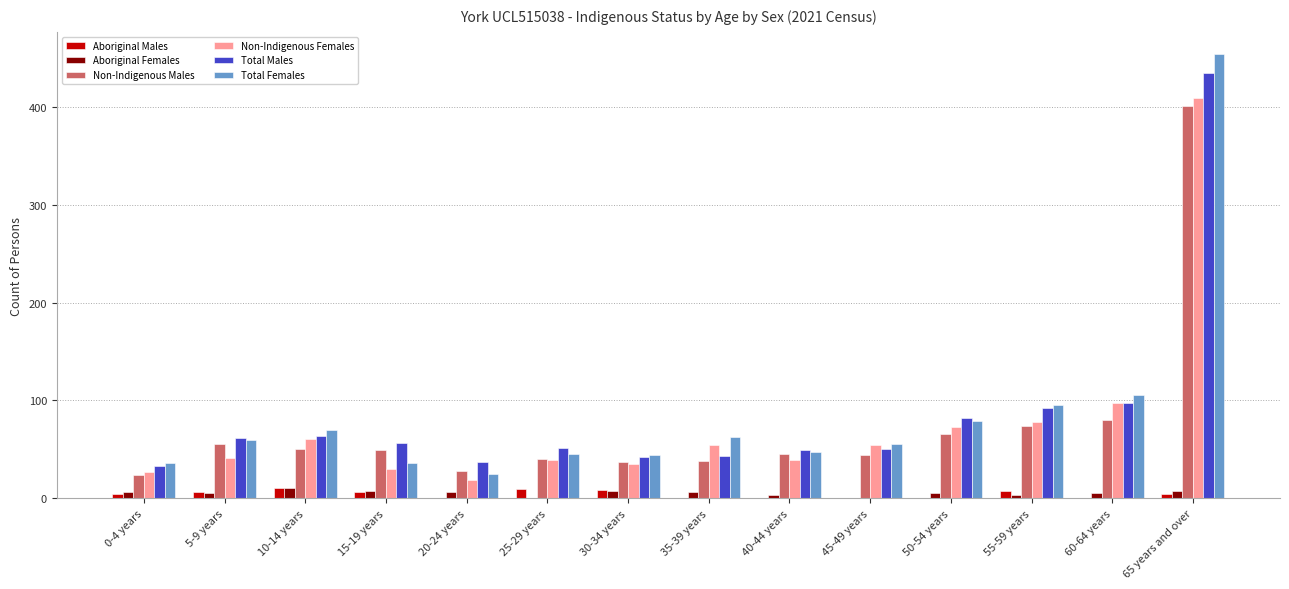

Count the number of data series in this chart.

6